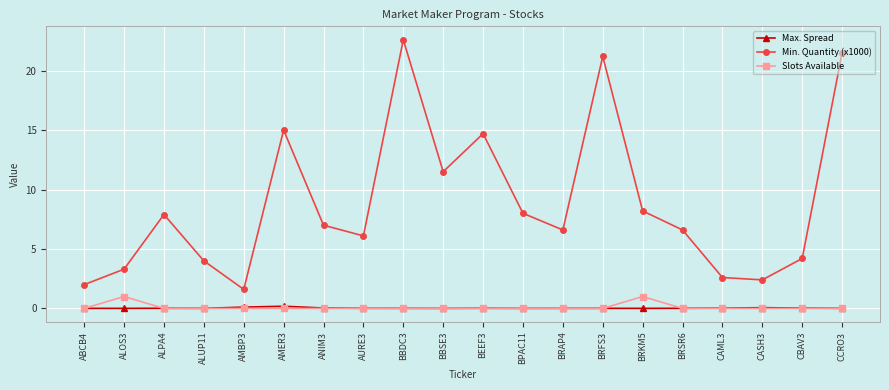

Is this an area chart (filled region under the line)?

No